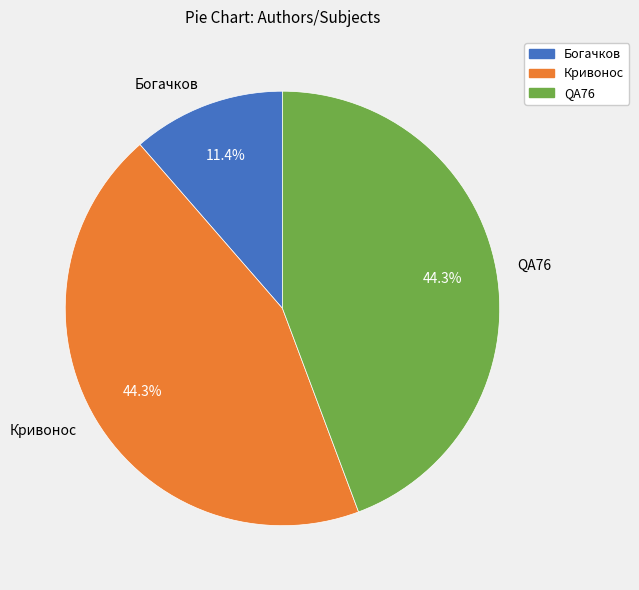

To the nearest percent, what is the average slice percentage?

33%